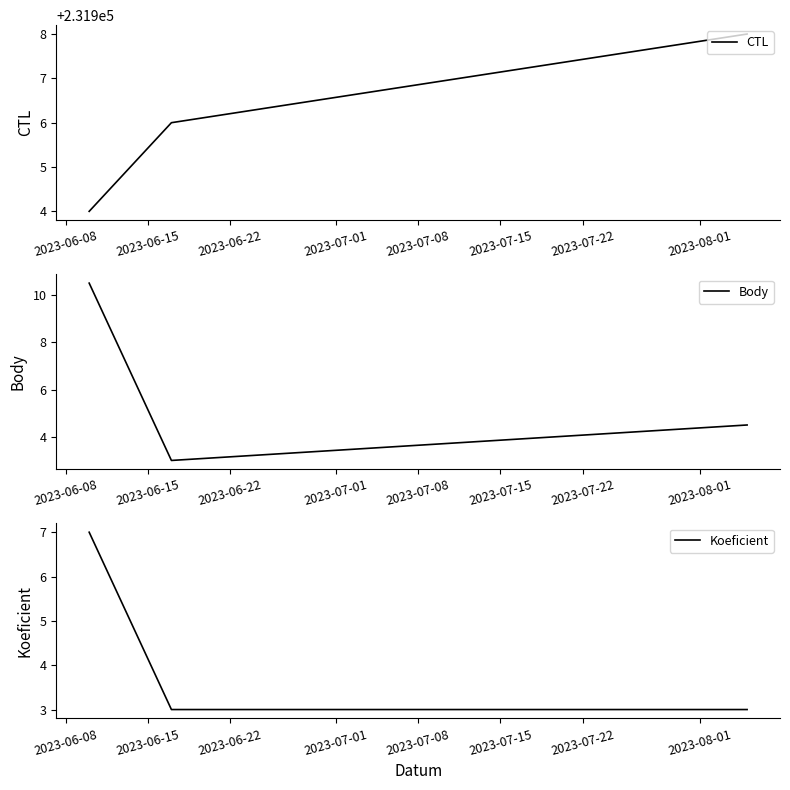

What is the difference between the maximum and second lowest values in the CTL series?

2